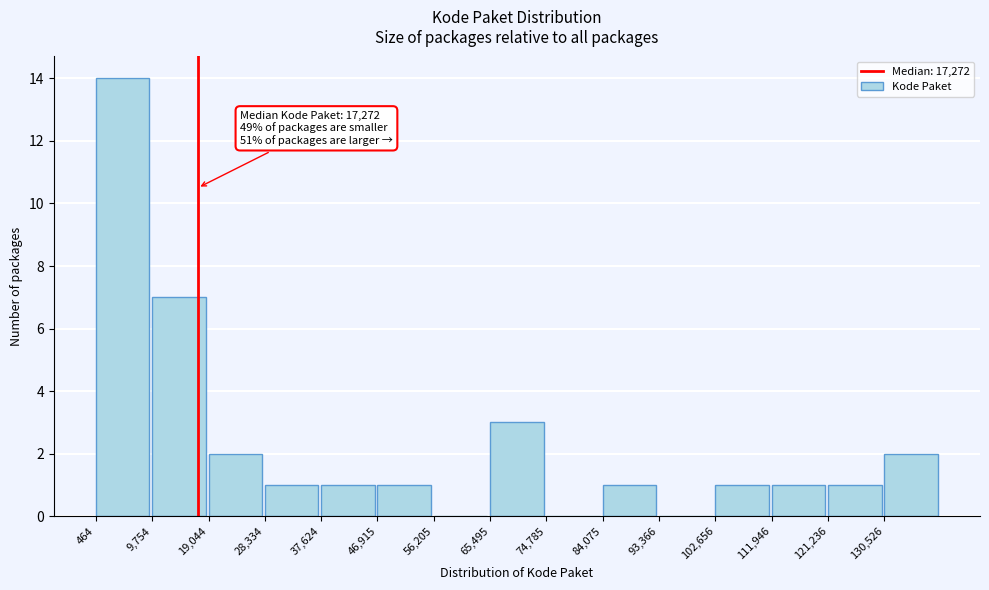

Which range on the x-axis has the tallest bar?

0 to 10000